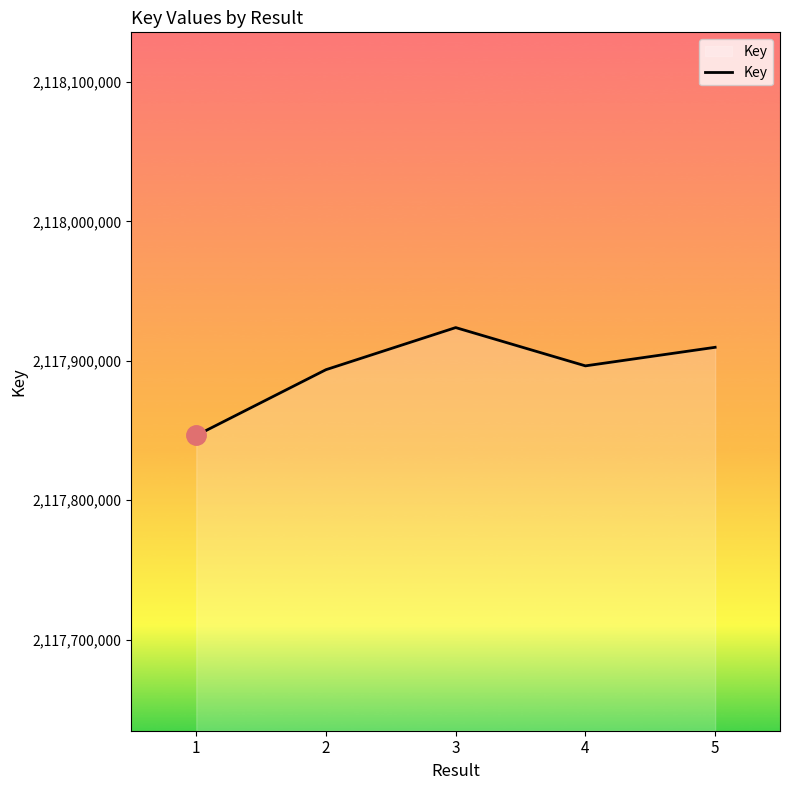

What is the minimum value shown in the chart?

2117846406